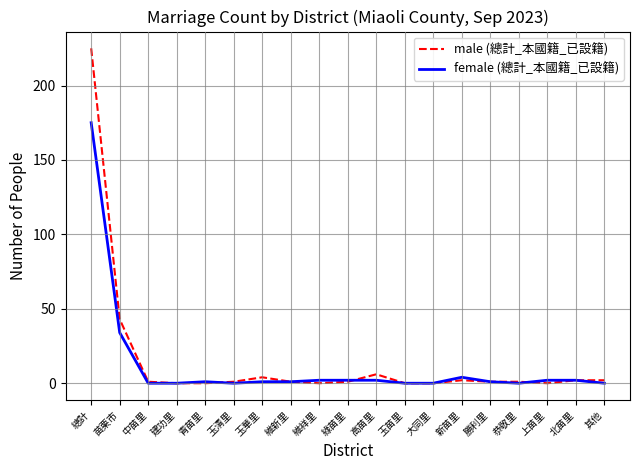

Reading left to right, what are all the values shown in this chart?

male (總計_本國籍_已設籍): 225	43	1	0	0	1	4	1	0	1	6	0	0	2	1	1	0	2	2
female (總計_本國籍_已設籍): 175	34	0	0	1	0	1	1	2	2	2	0	0	4	1	0	2	2	0